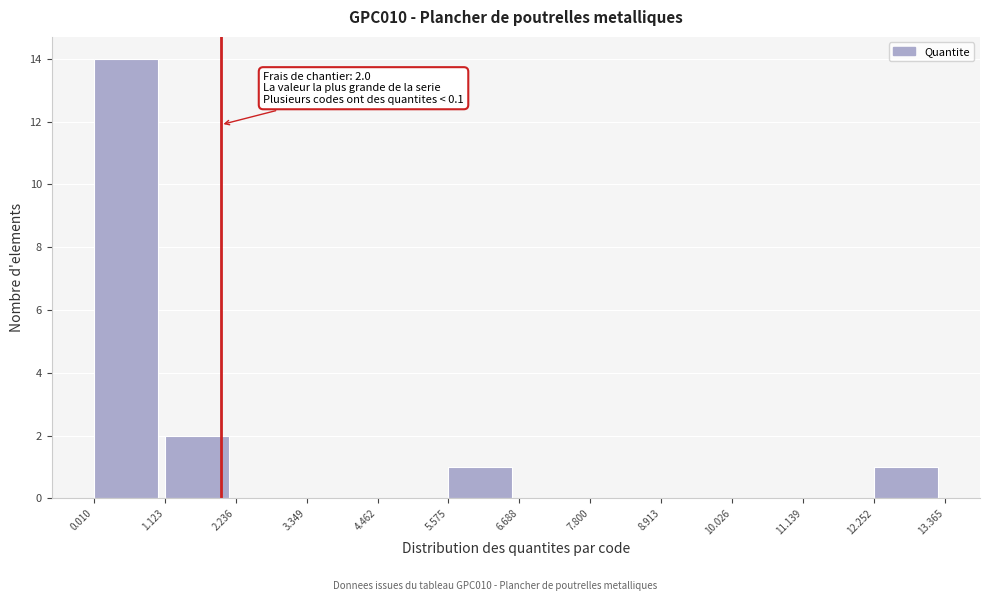

Which range on the x-axis has the tallest bar?

0.010 to 1.123